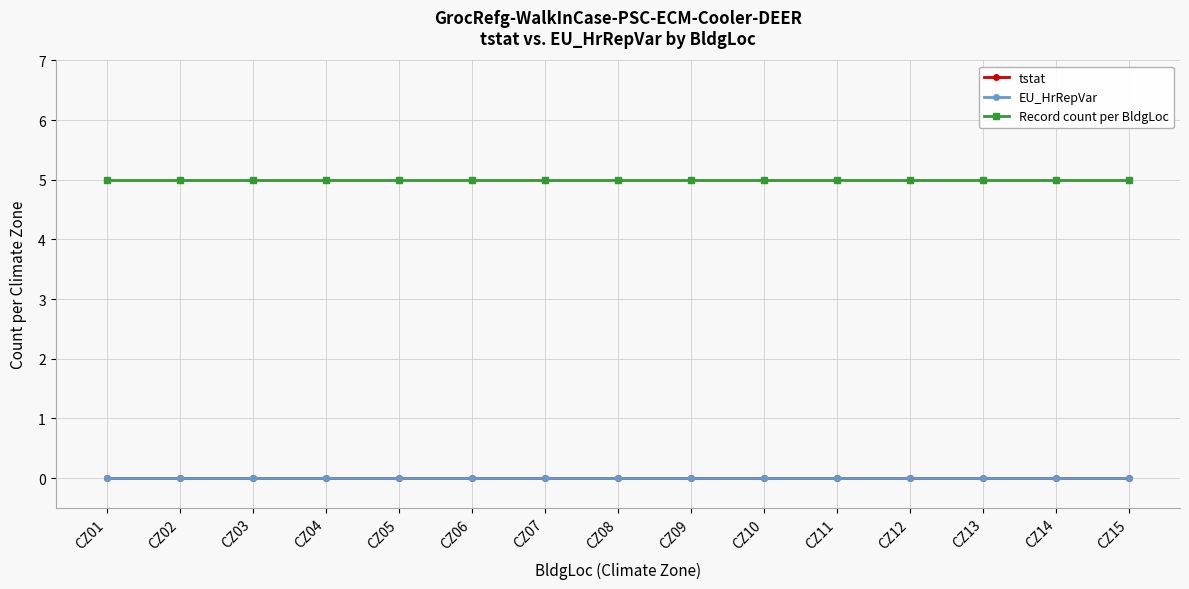

Where is Record count per BldgLoc nearest to the value 5?

CZ01